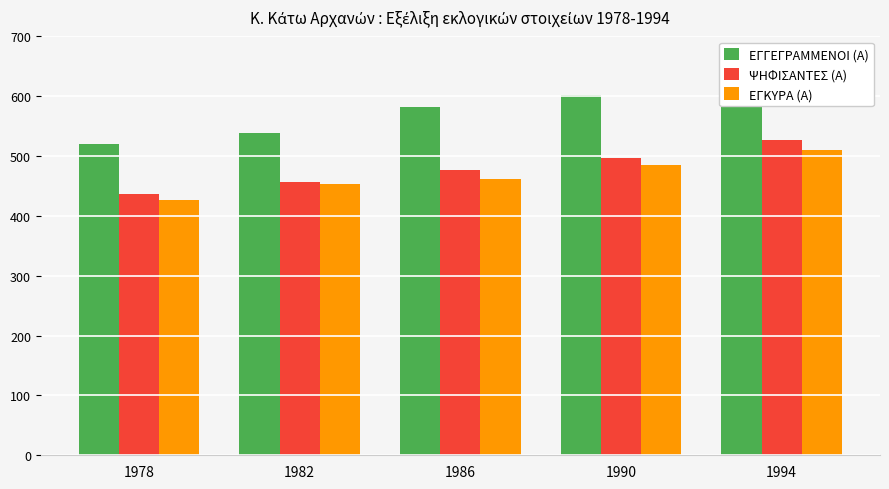

The value of ΕΓΚΥΡΑ (Α) at 1982 is 454. True or false?

True